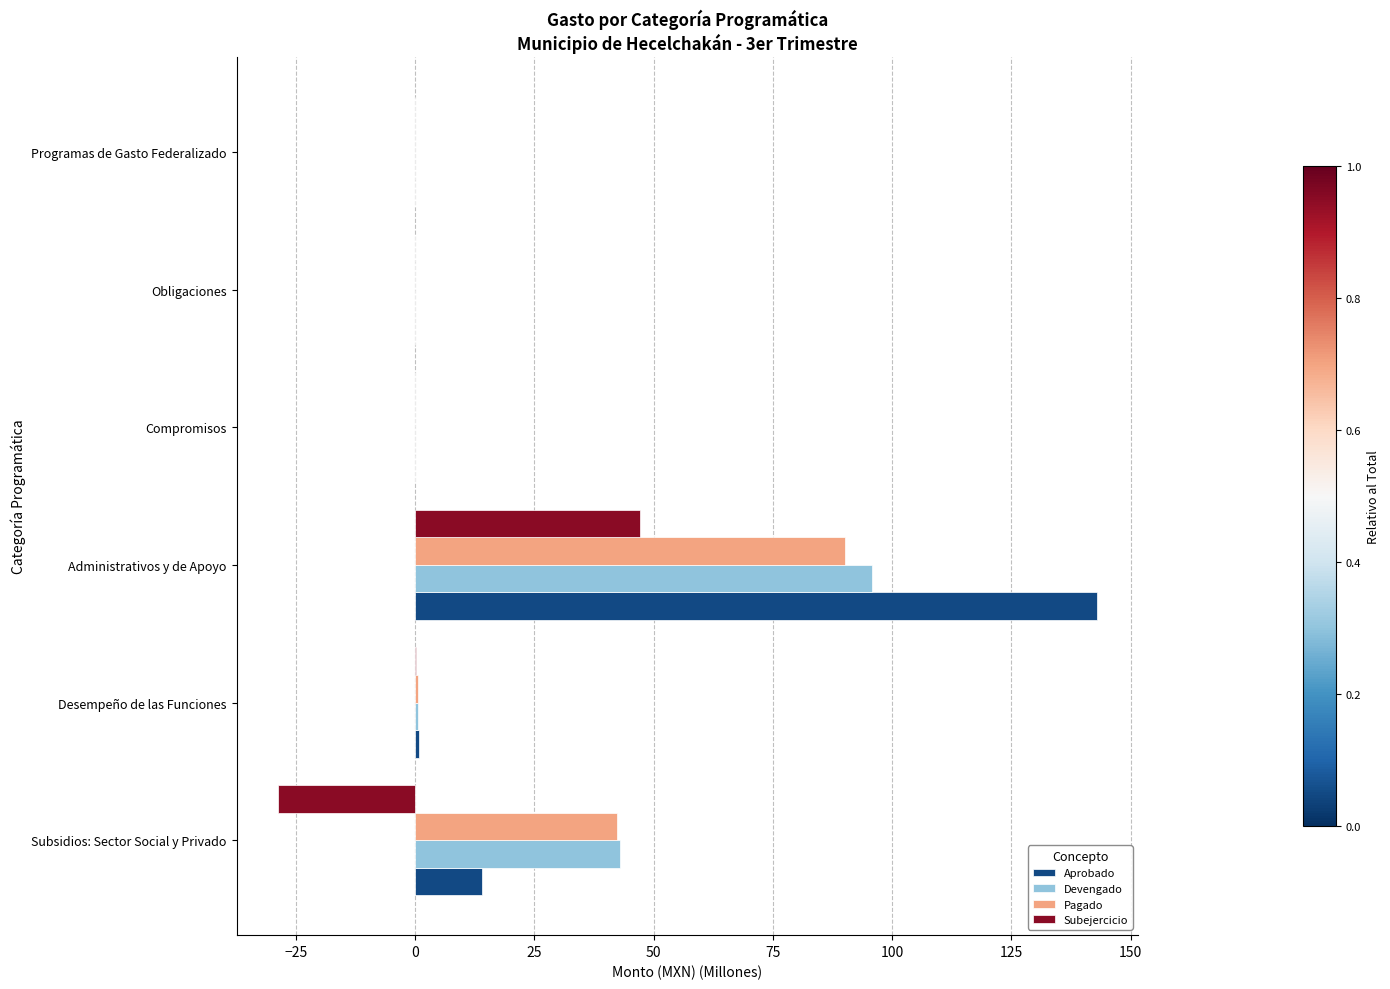

Which series has the largest total across all categories?

Aprobado